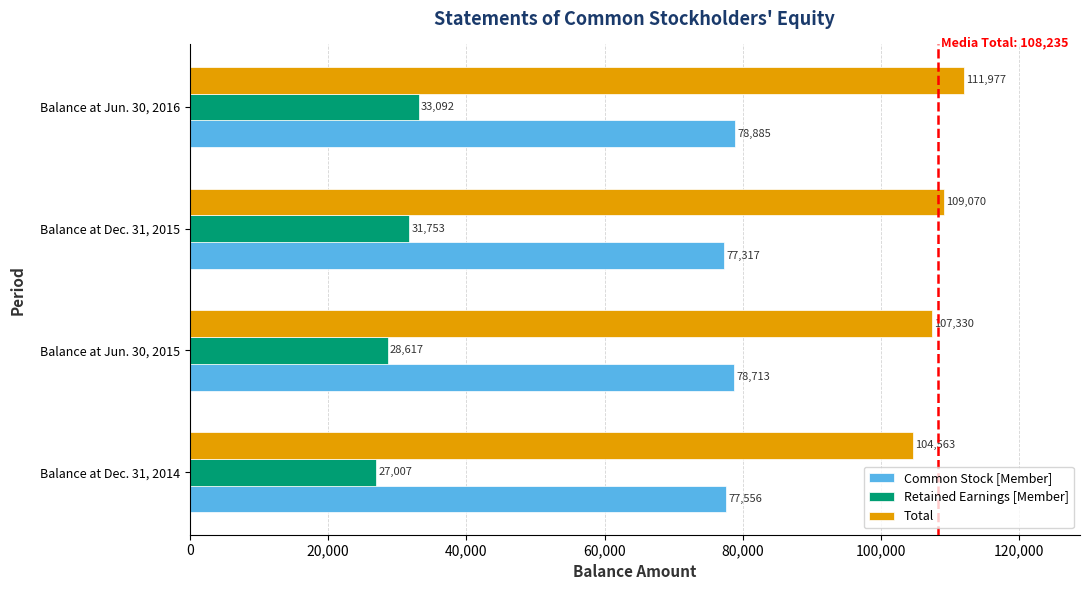

Is it true that Total equals 104563 at Balance at Dec. 31, 2014?

True